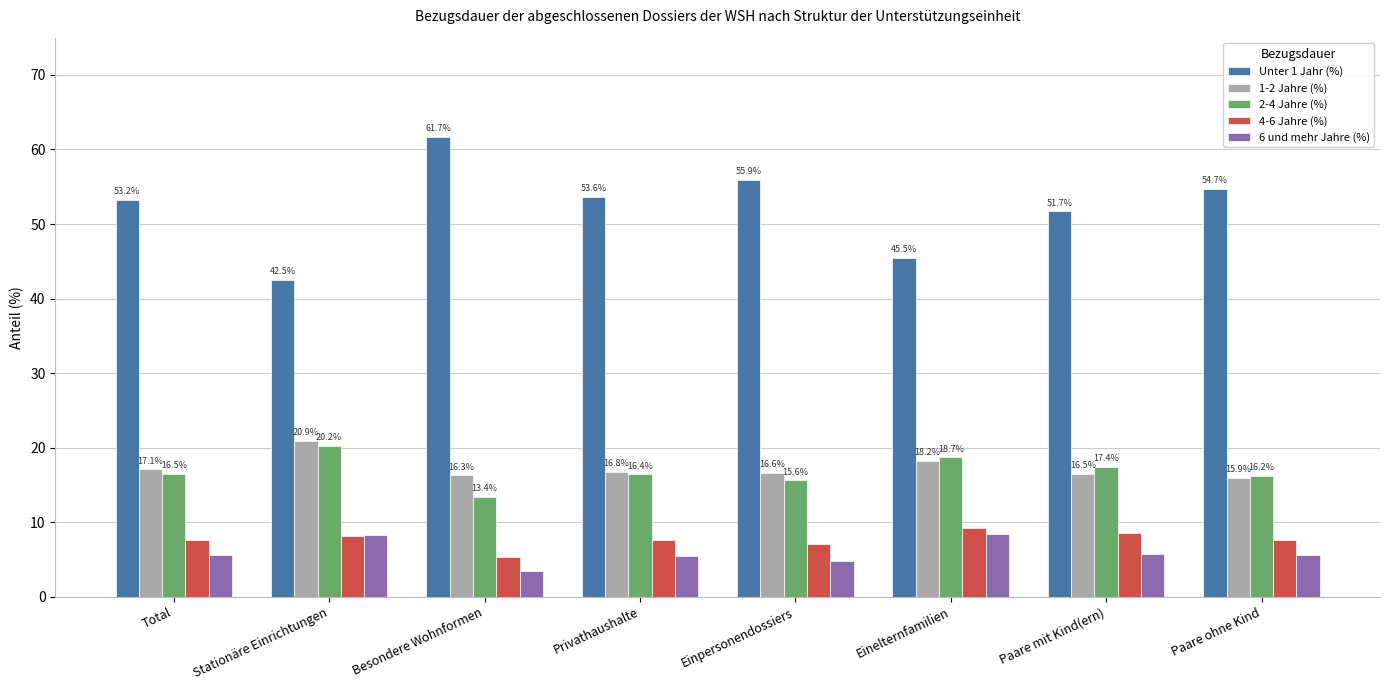

What is the highest value of the 2-4 Jahre (%) series?

20.2